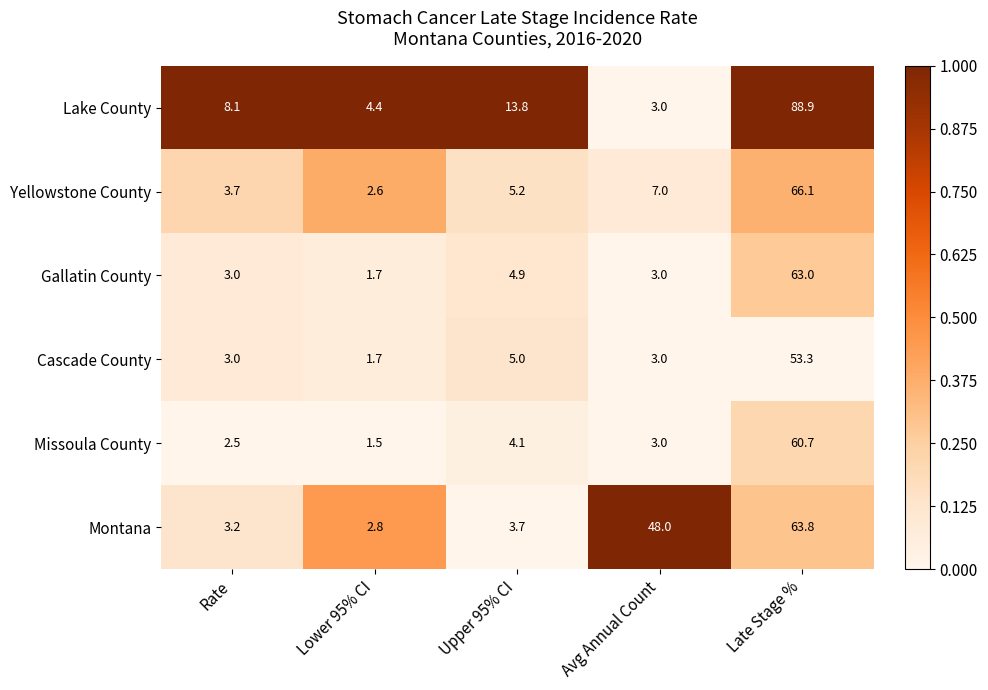

Rank the series at Upper 95% CI from lowest to highest value.

Montana, Missoula County, Gallatin County, Cascade County, Yellowstone County, Lake County